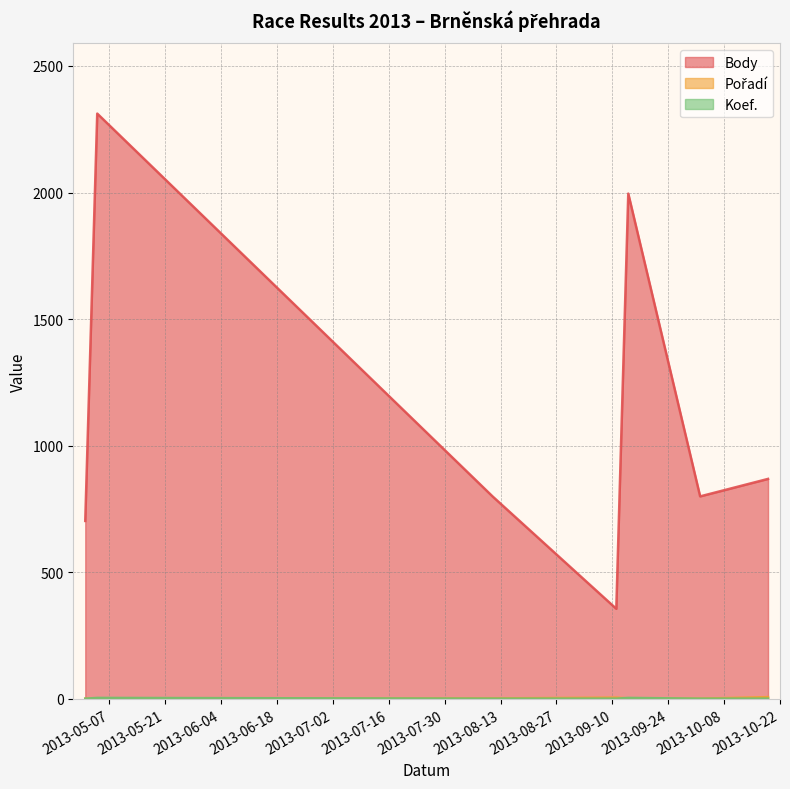

Reading left to right, extract all data points from this chart.

Body: 703	2312	800	356	1996	800	869
Pořadí: 1	1	2	5	2	1	7
Koef.: 1	4	1	1	4	1	1